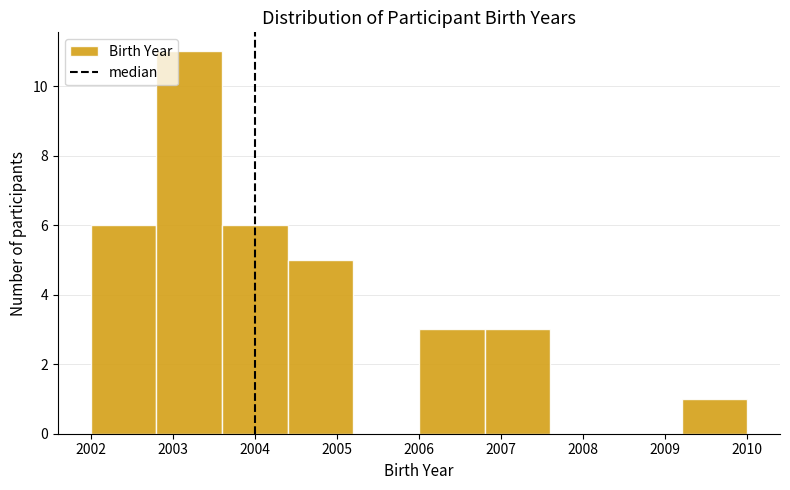

What is the height of the bar covering 2004.4 to 2005.2 on the x-axis? The values are not printed on the chart, so give them approximately, as read against the axis.

5